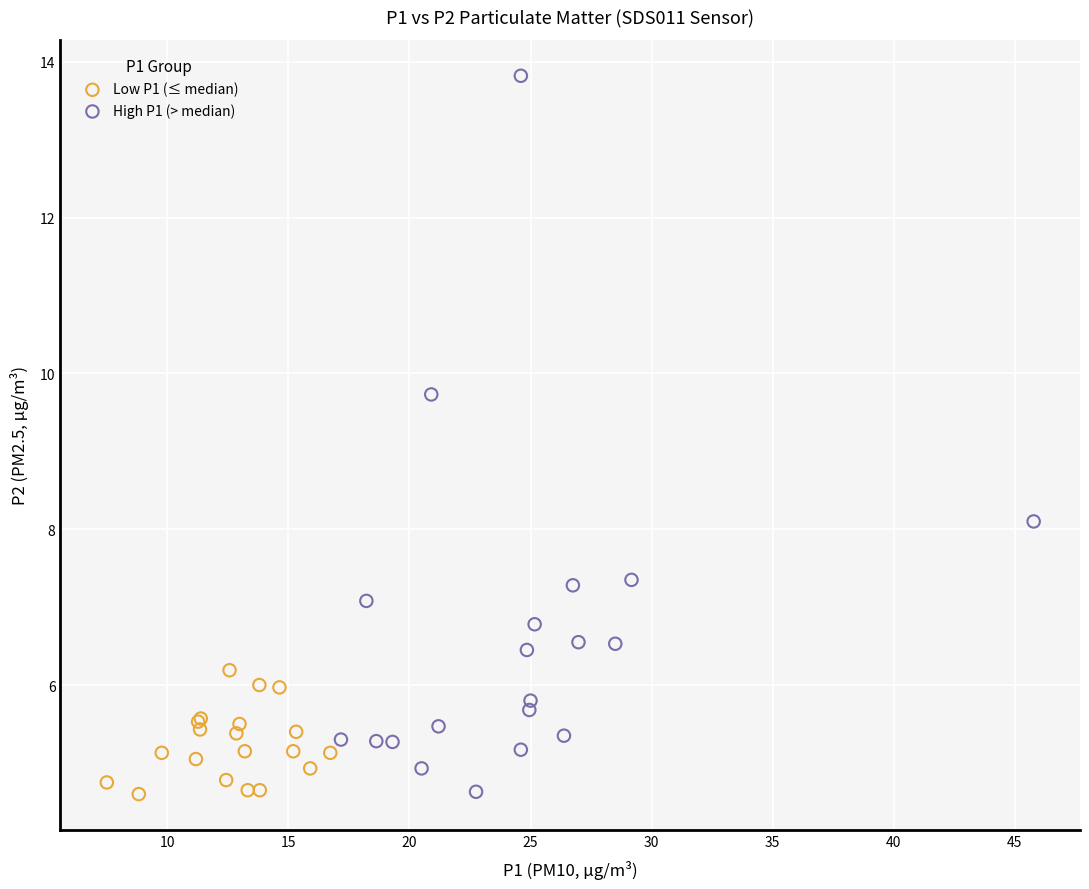

Which series has the widest spread of Y values?

High P1 (> median)